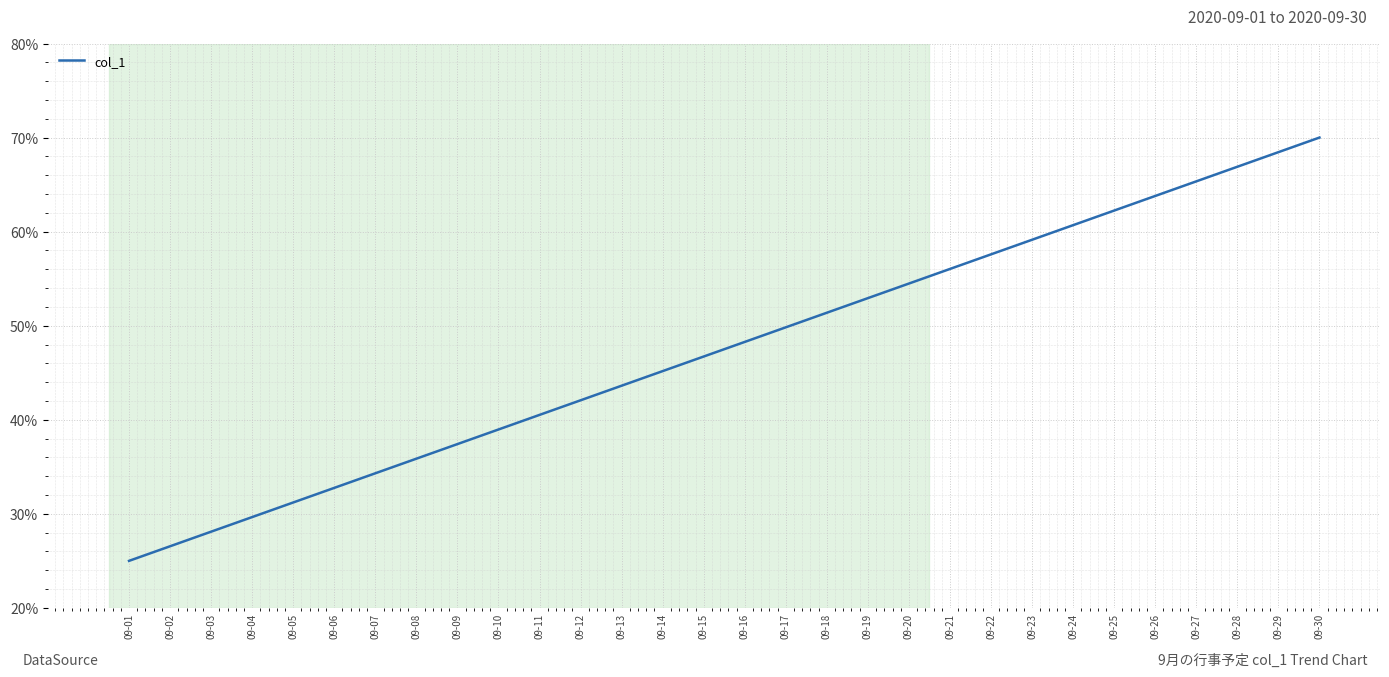

What is the minimum value shown in the chart?

25.0